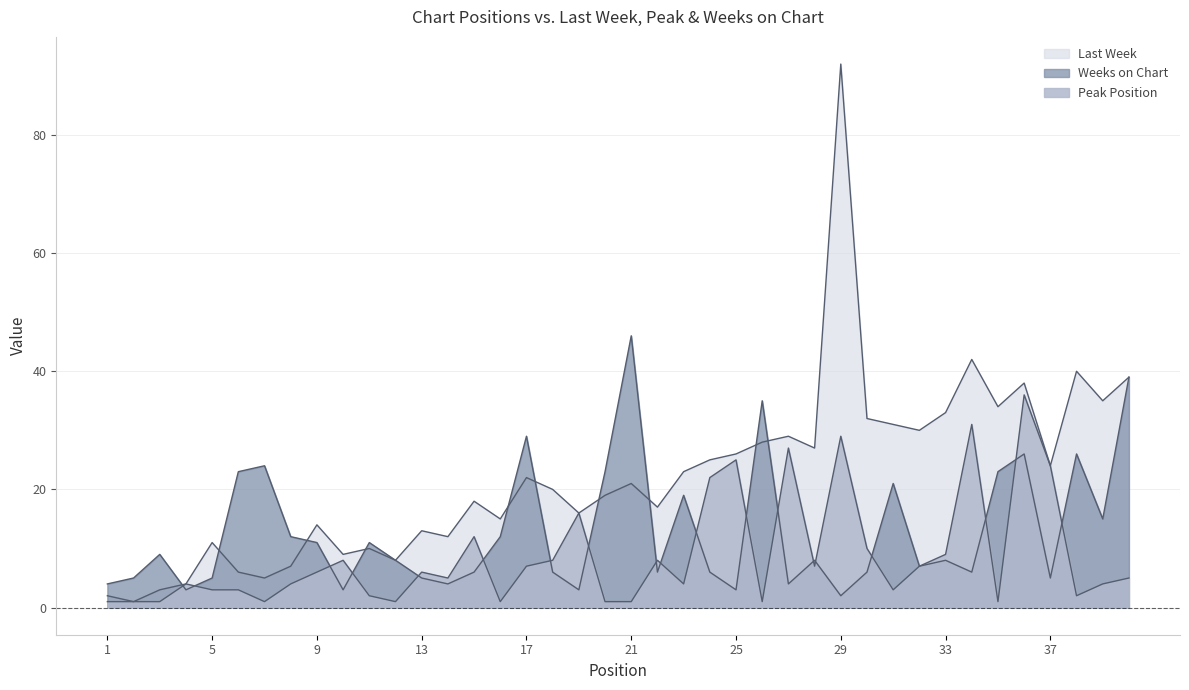

Is the value of Weeks on Chart at 27 greater than the value of Last Week at 15?

No